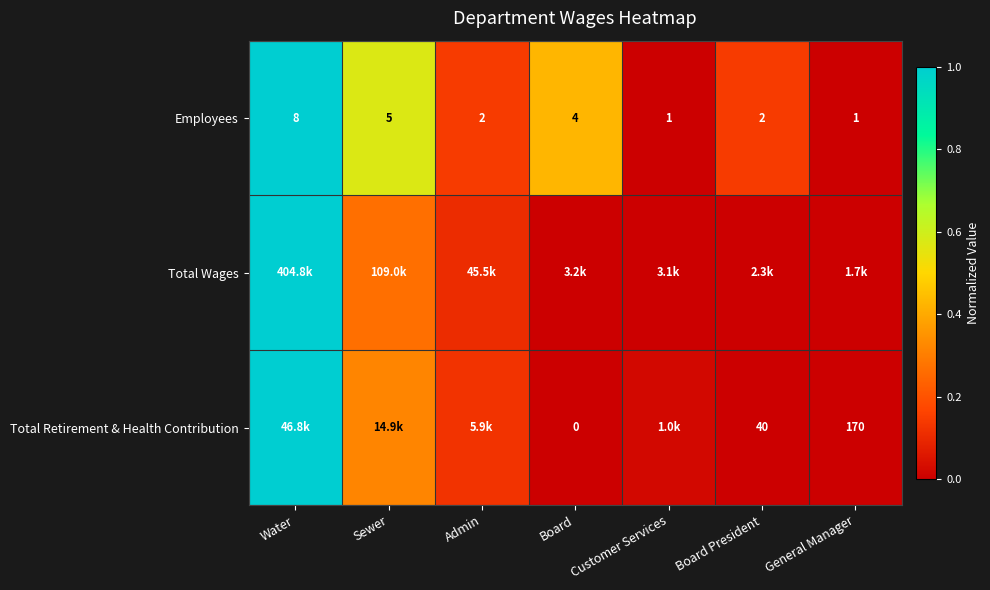

At which label does Employees first exceed 2?

Water